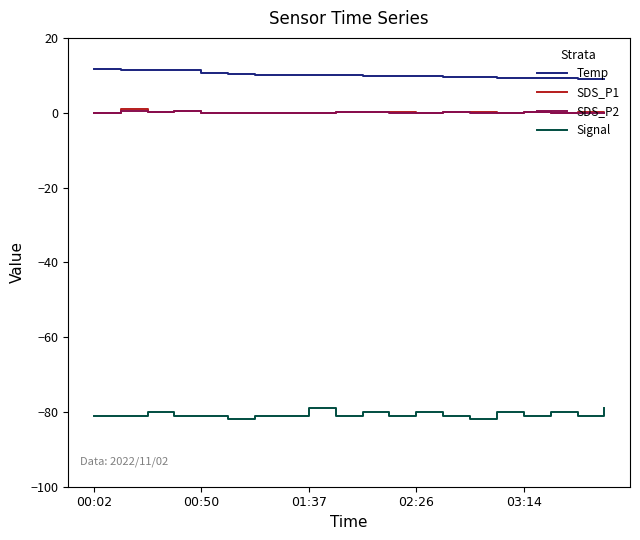

Which series has the largest total across all categories?

Temp